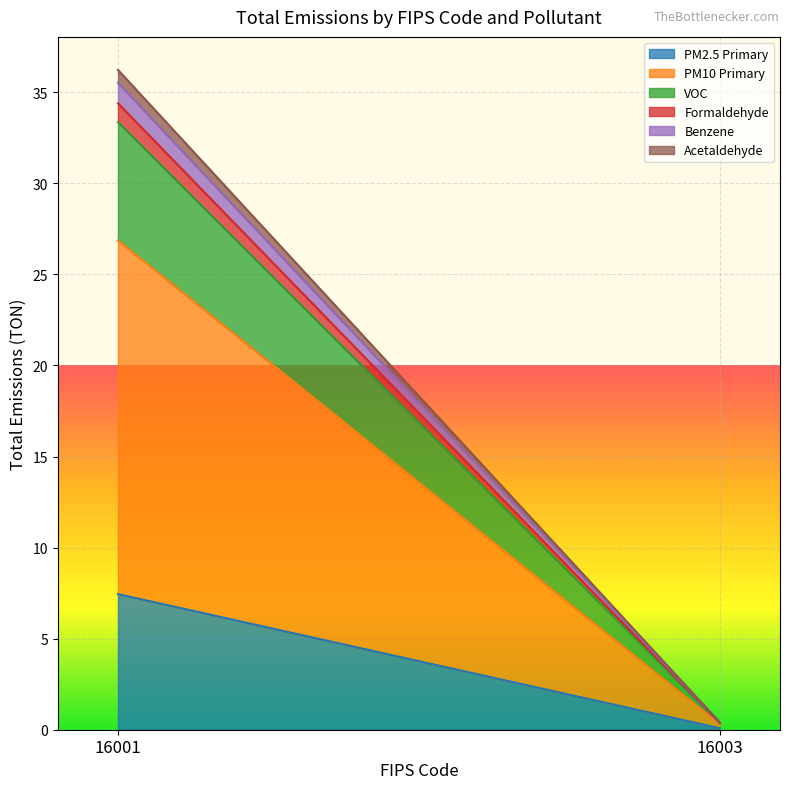

The Formaldehyde series shows 1.4 at 16001. True or false?

False